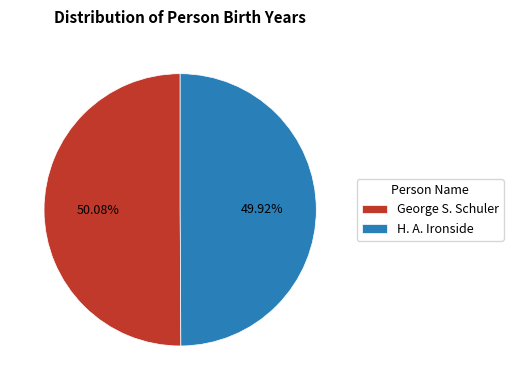

The George S. Schuler slice represents 62% of the pie. True or false?

False